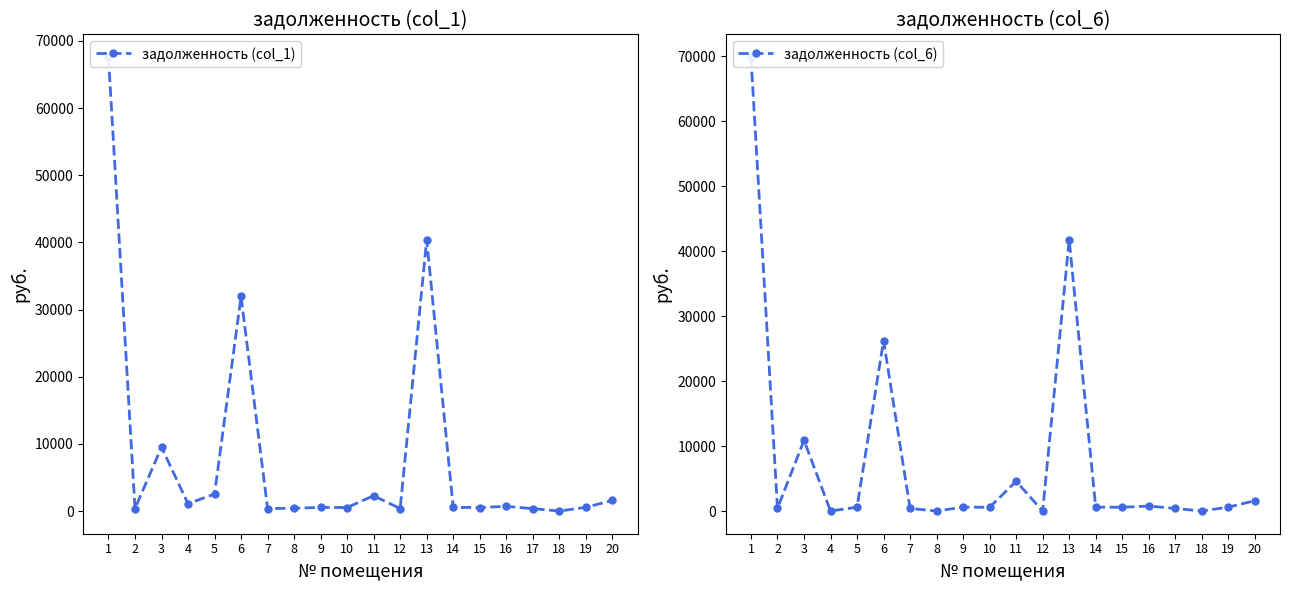

Where is the first local minimum for задолженность (col_6)?

2